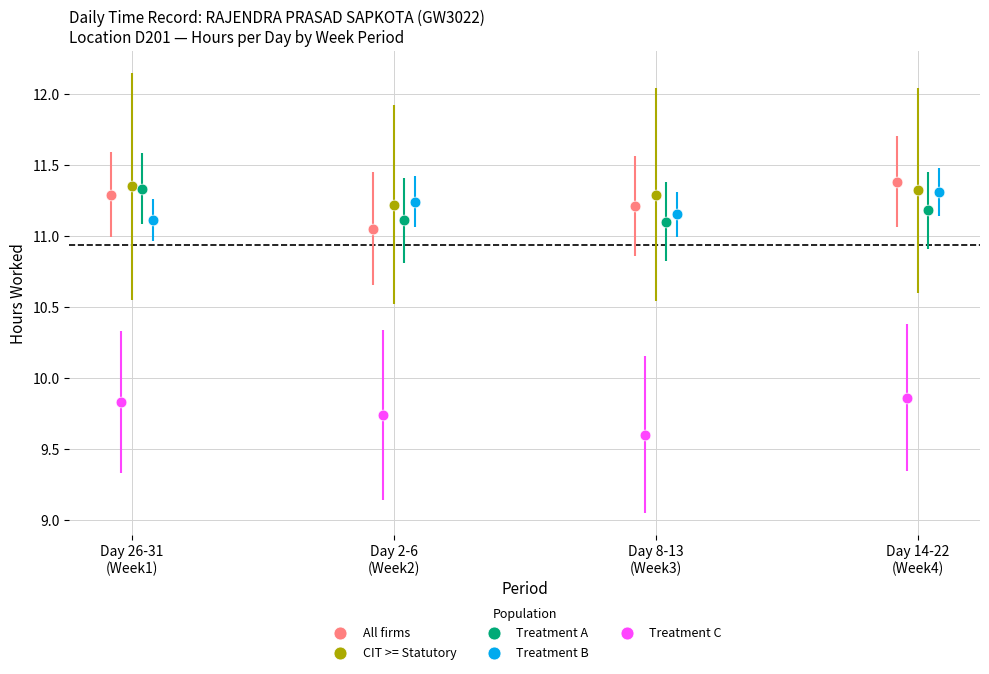

Which series contains the highest Y value?

All firms